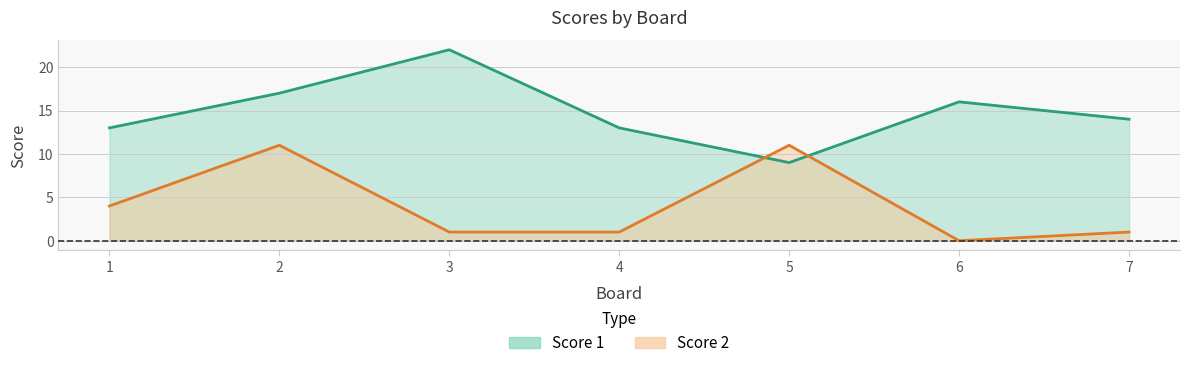

True or false: Score 1 and Score 2 intersect in this chart.

True